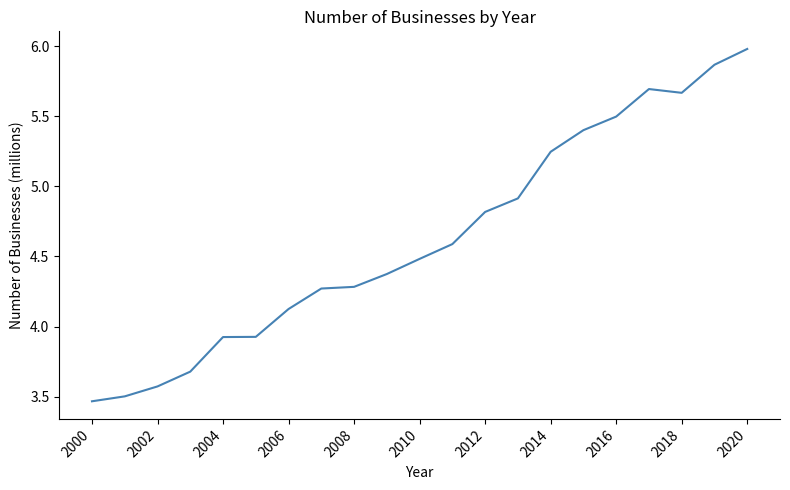

What is the greatest value displayed?

6.0